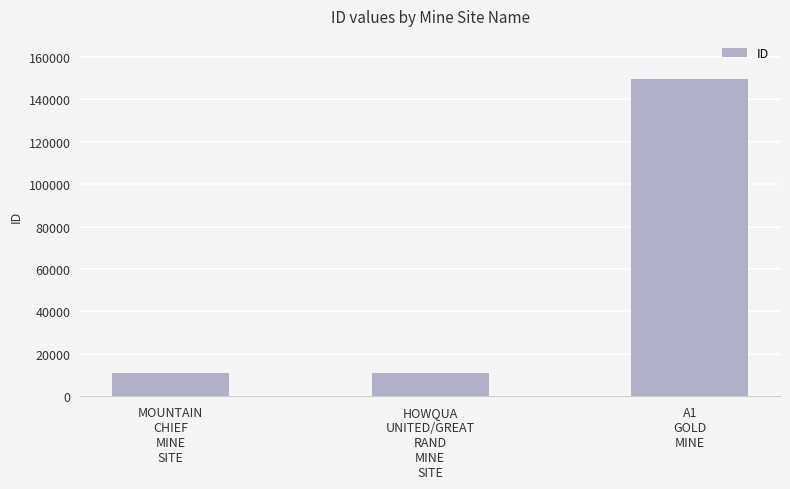

What is the value of the 2nd bar from the left?

10816